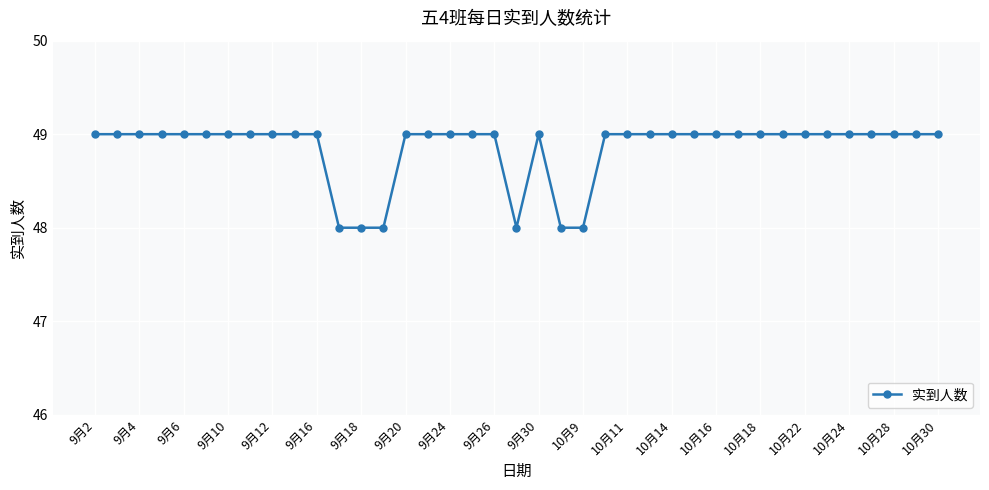

What is the value of the 11th point from the left?

49